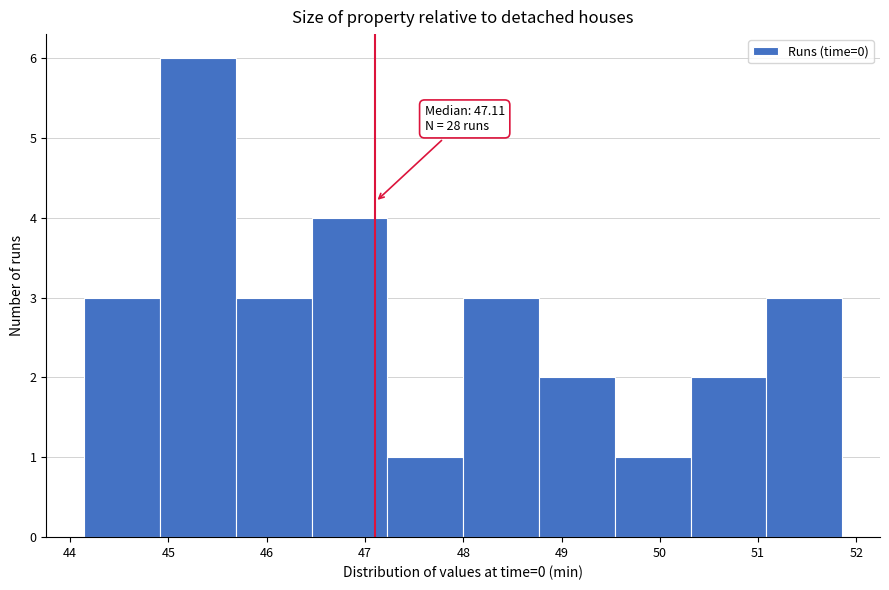

Over which range of the x-axis is the bar tallest?

44.9 to 45.7